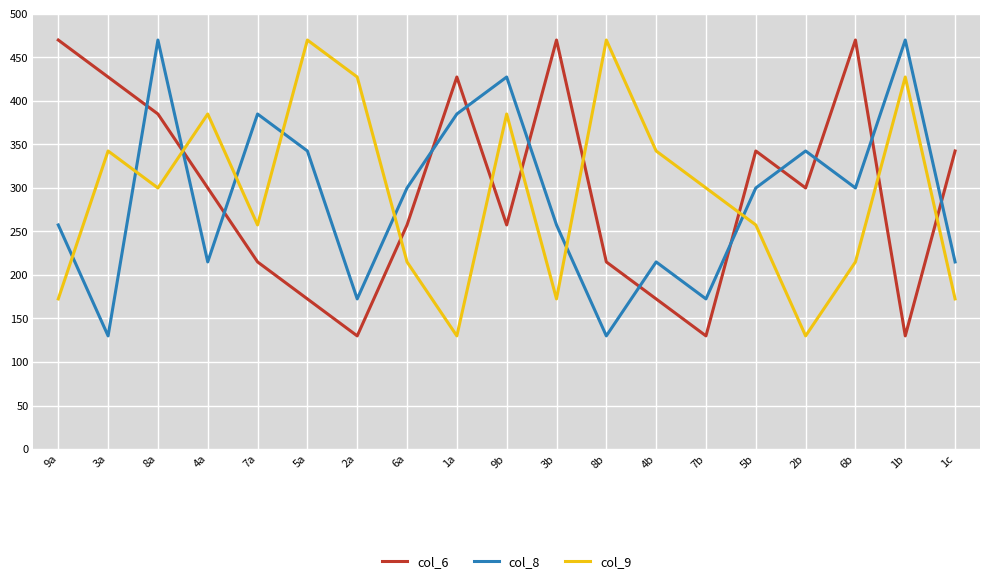

Count the col_8 values in the range 215 to 385.

12